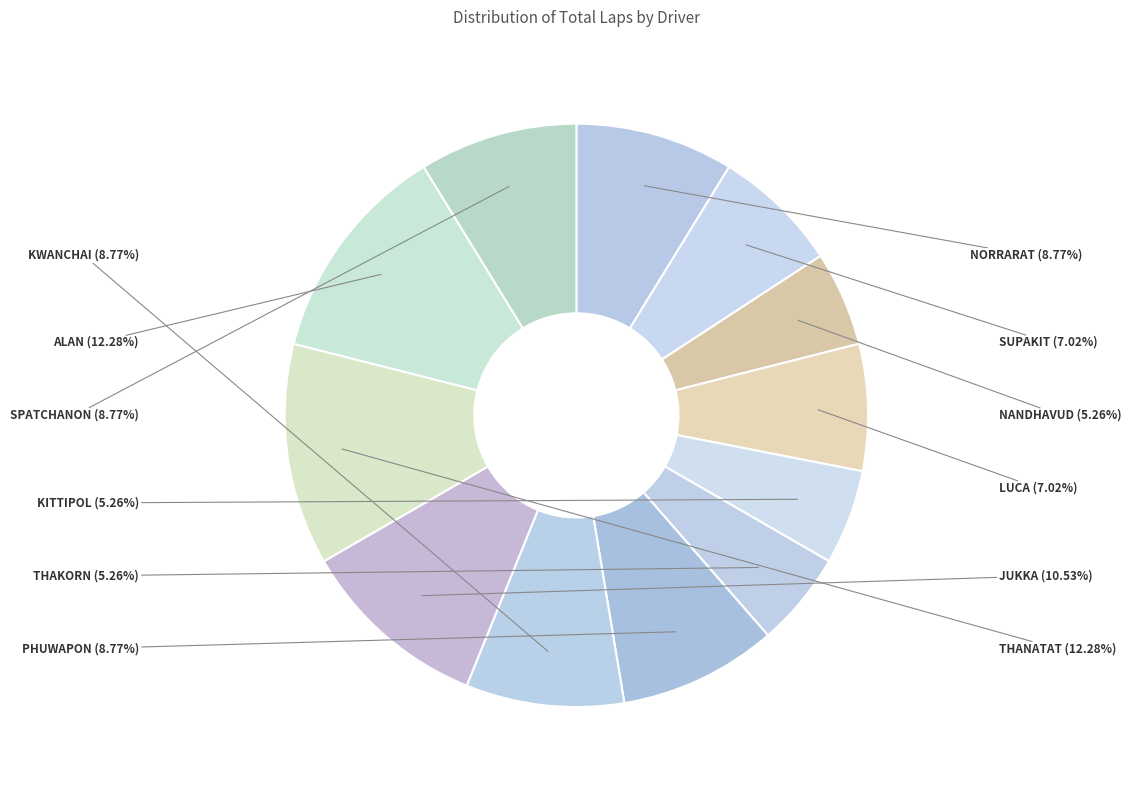

Is there a majority slice in this chart?

No